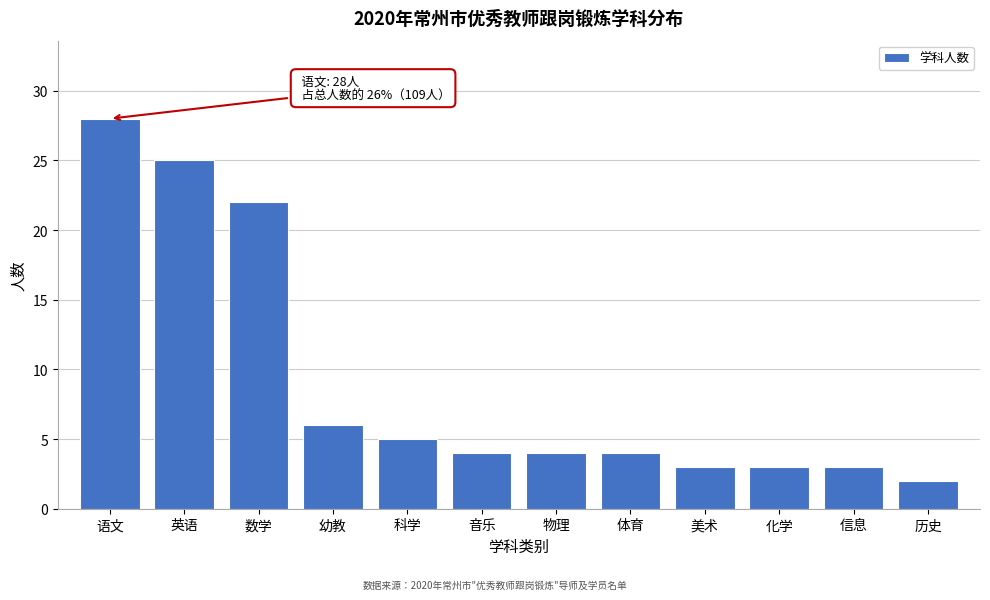

Reading left to right, list all the values displayed in this chart.

语文=28	英语=25	数学=22	幼教=6	科学=5	音乐=4	物理=4	体育=4	美术=3	化学=3	信息=3	历史=2